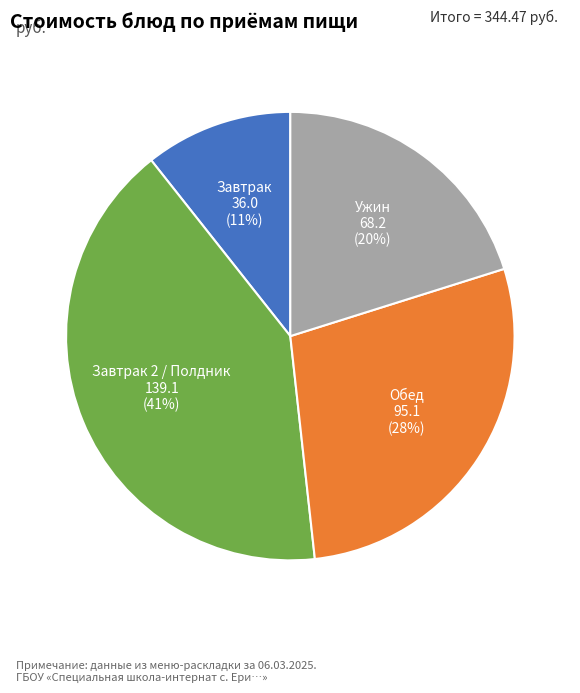

Is the sum of Ужин and Завтрак 2 / Полдник greater than half?

Yes